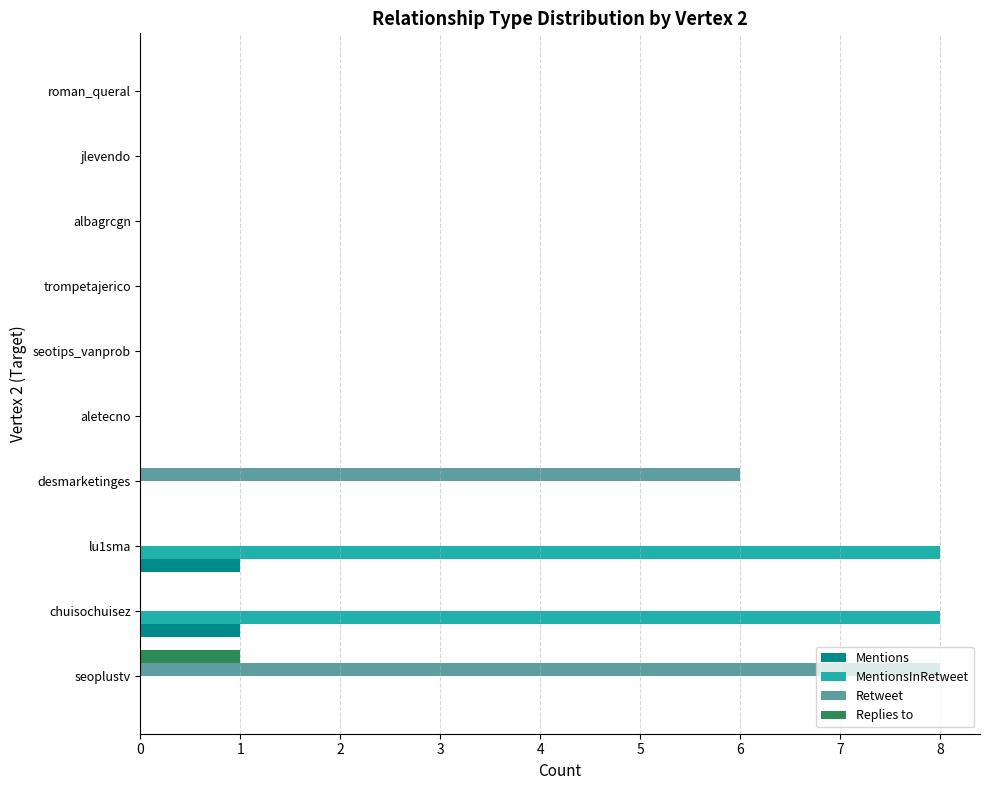

What is the maximum value shown in the chart?

8